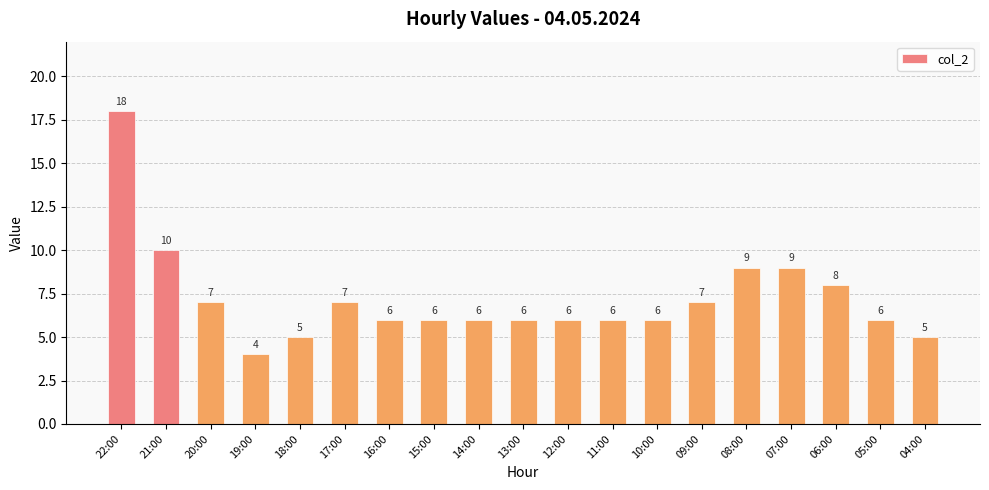

What is the ratio of the value at 17:00 to the value at 15:00?

1.2